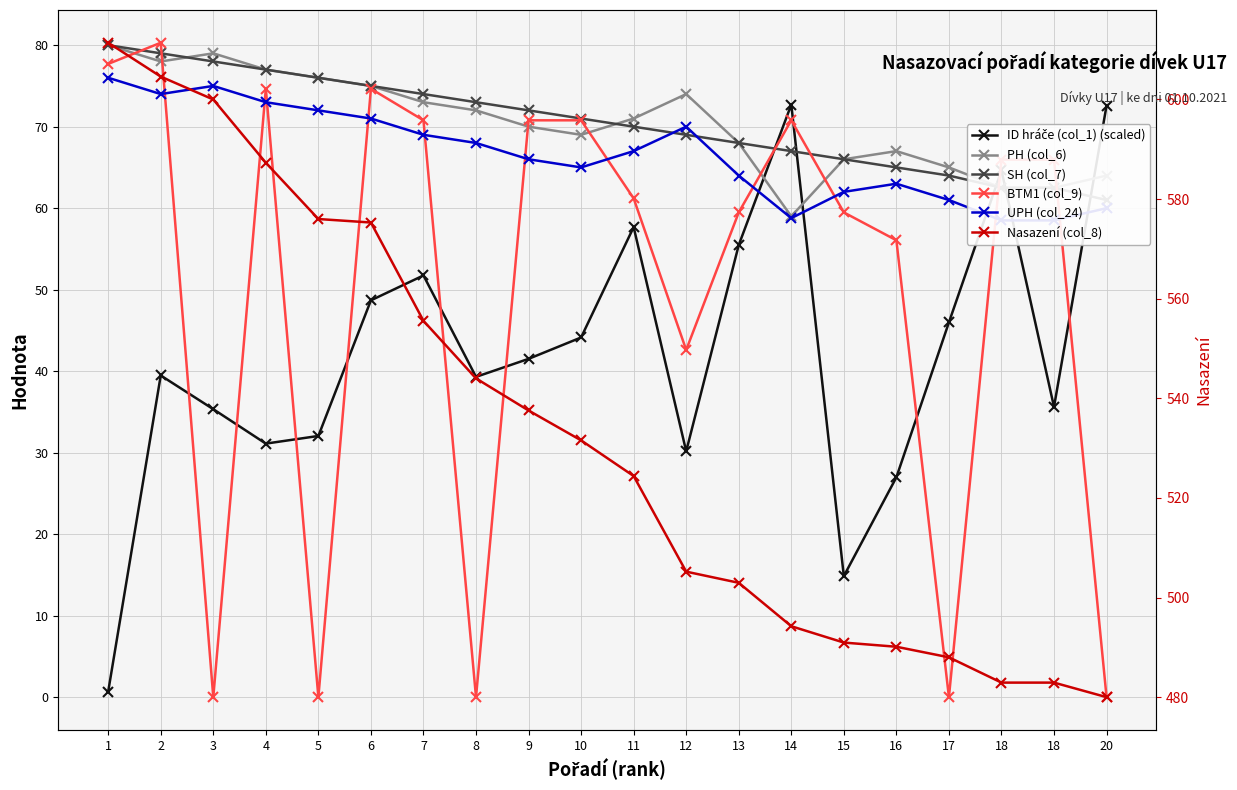

What is the approximate value of PH (col_6) at 18?

62.5